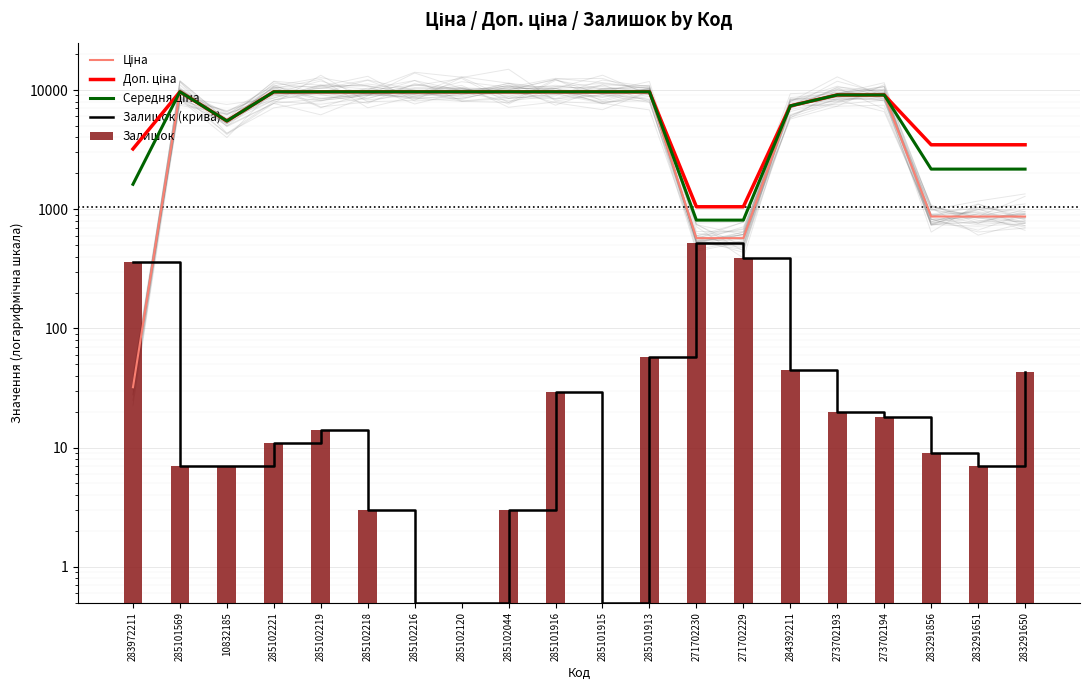

Which series has the widest spread of values?

Ціна